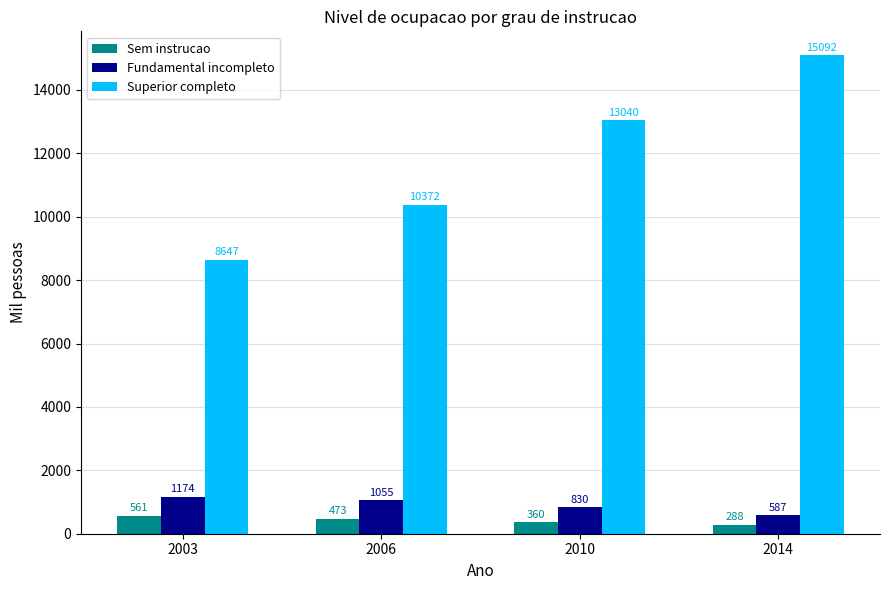

What is the spread (max minus min) of values at 2003?

8086